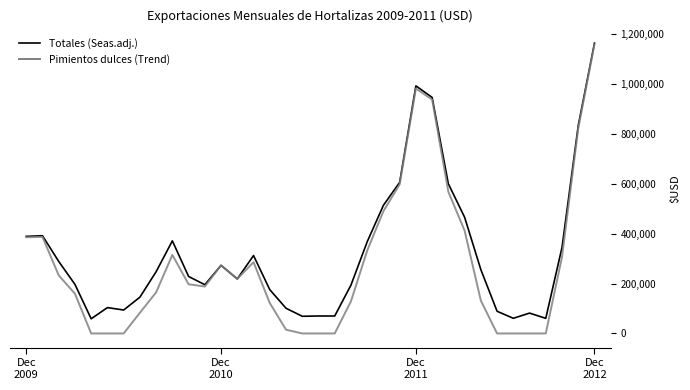

What is the highest value of the Totales (Seas.adj.) series?

1164809.6